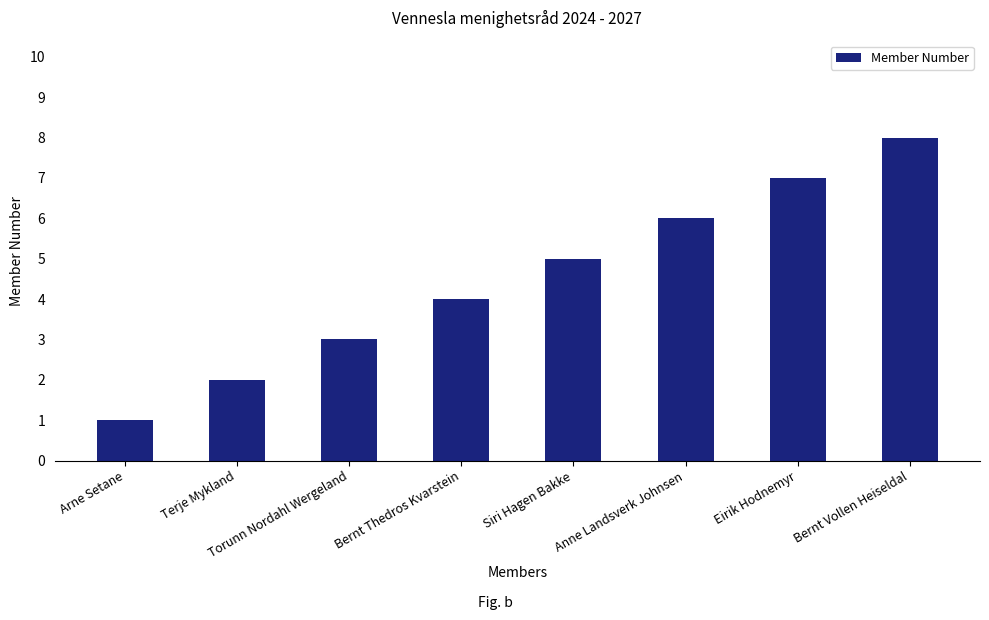

Reading left to right, extract all data points from this chart.

1	2	3	4	5	6	7	8